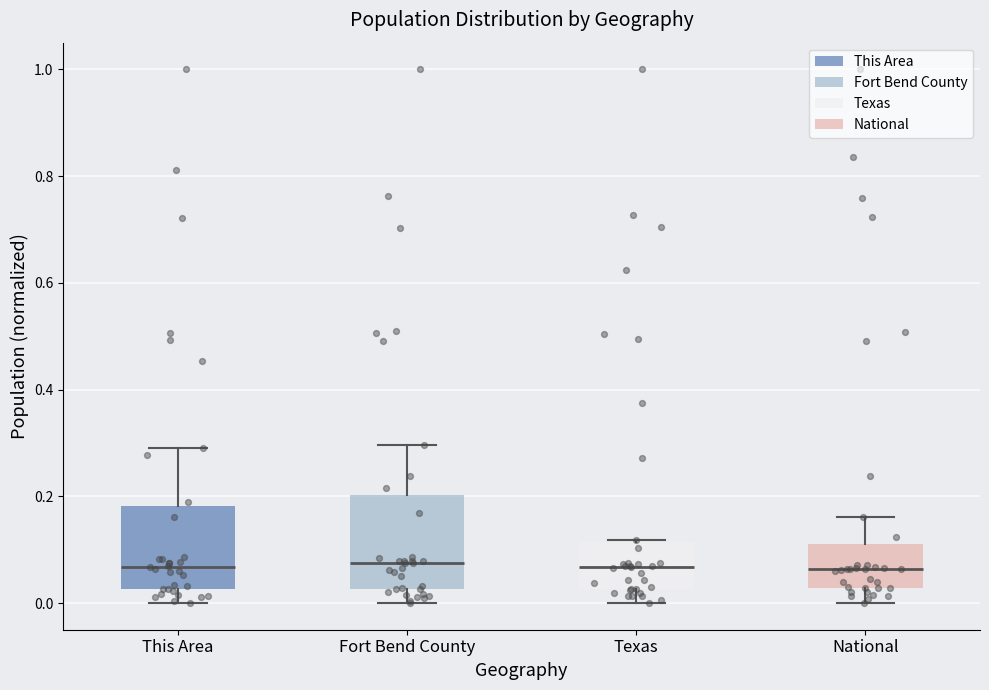

Where does the median line of the box for Fort Bend County sit on the y-axis? The values are not printed on the chart, so give them approximately, as read against the axis.

0.08